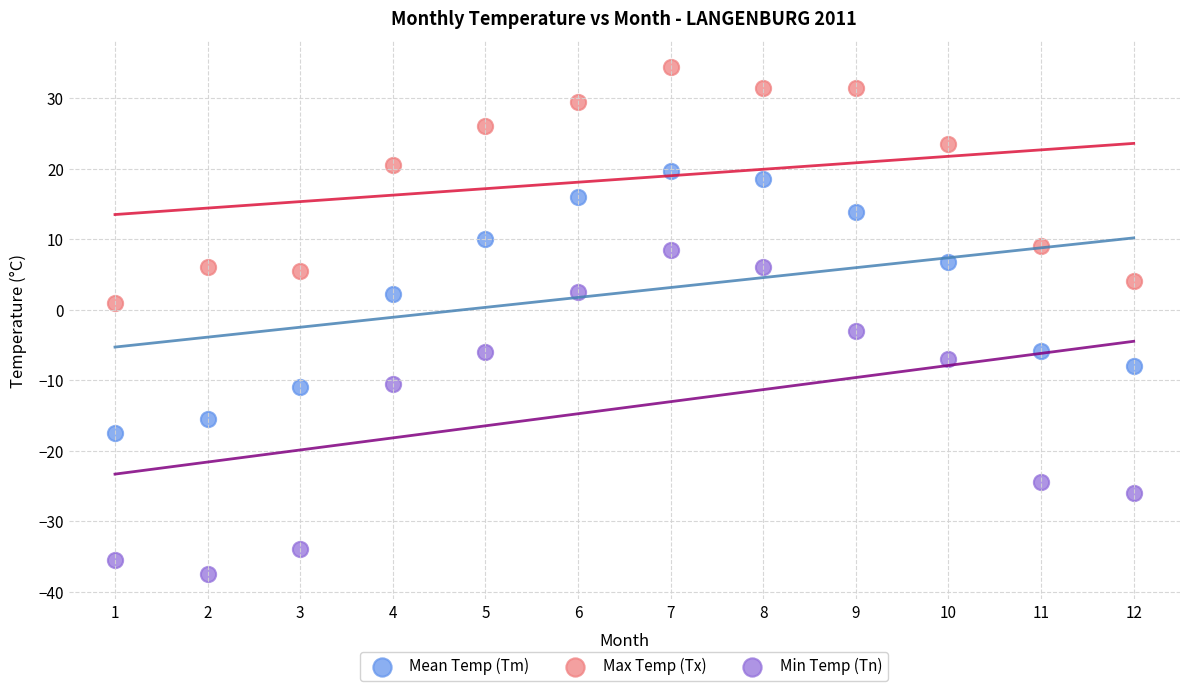

Which series reaches the maximum Y coordinate?

Max Temp (Tx)